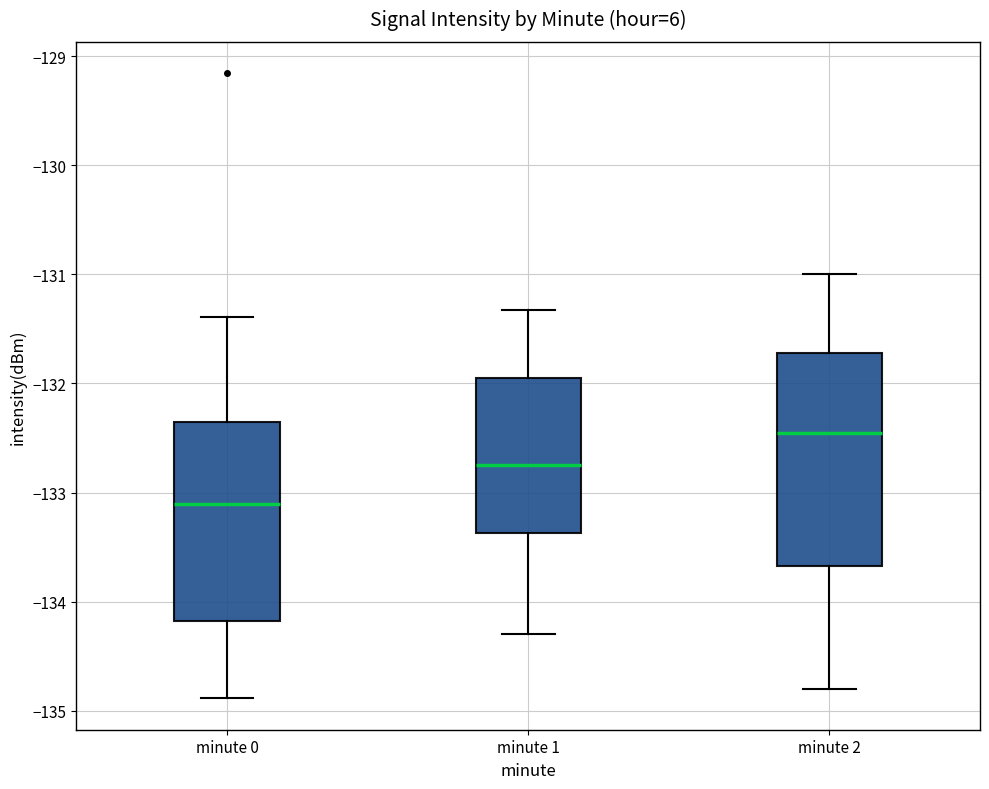

Reading left to right, read every box against the y-axis: the position of its median line, the range the box covers, and the ends of its whiskers. The values are not printed on the chart, so give them approximately, as read against the axis.

minute 0: median -133.1, box -134.2 to -132.4, whiskers -134.9 to -131.4
minute 1: median -132.7, box -133.4 to -131.9, whiskers -134.3 to -131.3
minute 2: median -132.4, box -133.7 to -131.7, whiskers -134.8 to -131.0